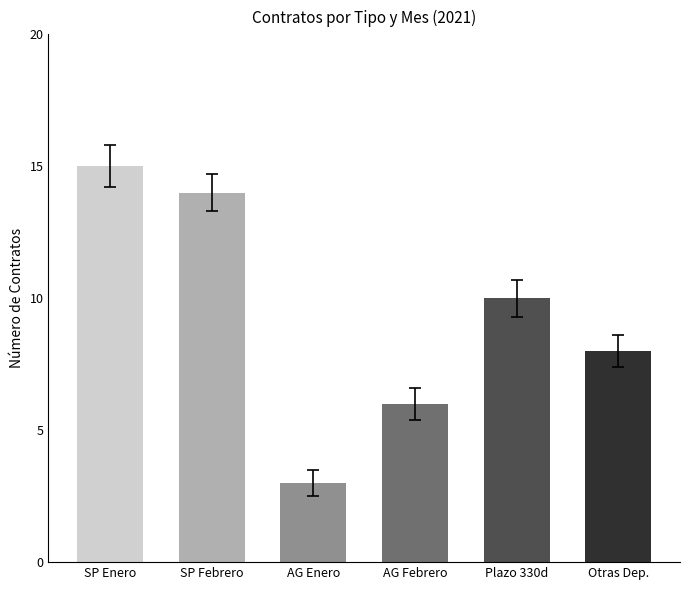

True or false: 33 33-Servicios Apoyo a la Gestion has a value of 4 at Febrero.

False